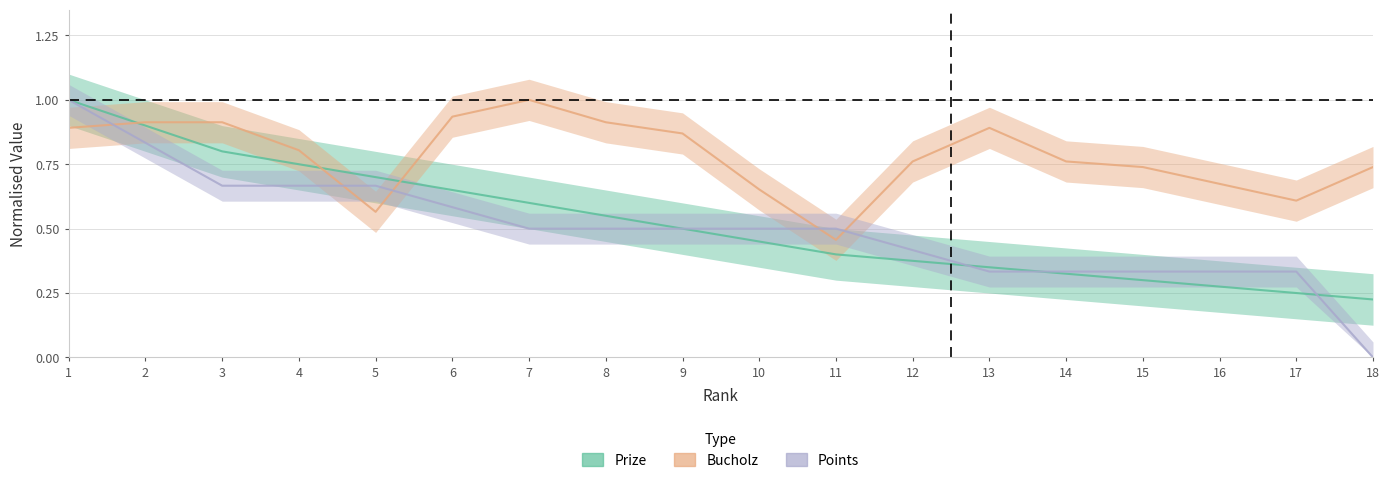

What is the difference between the maximum and second lowest values in the Bucholz series?

0.4